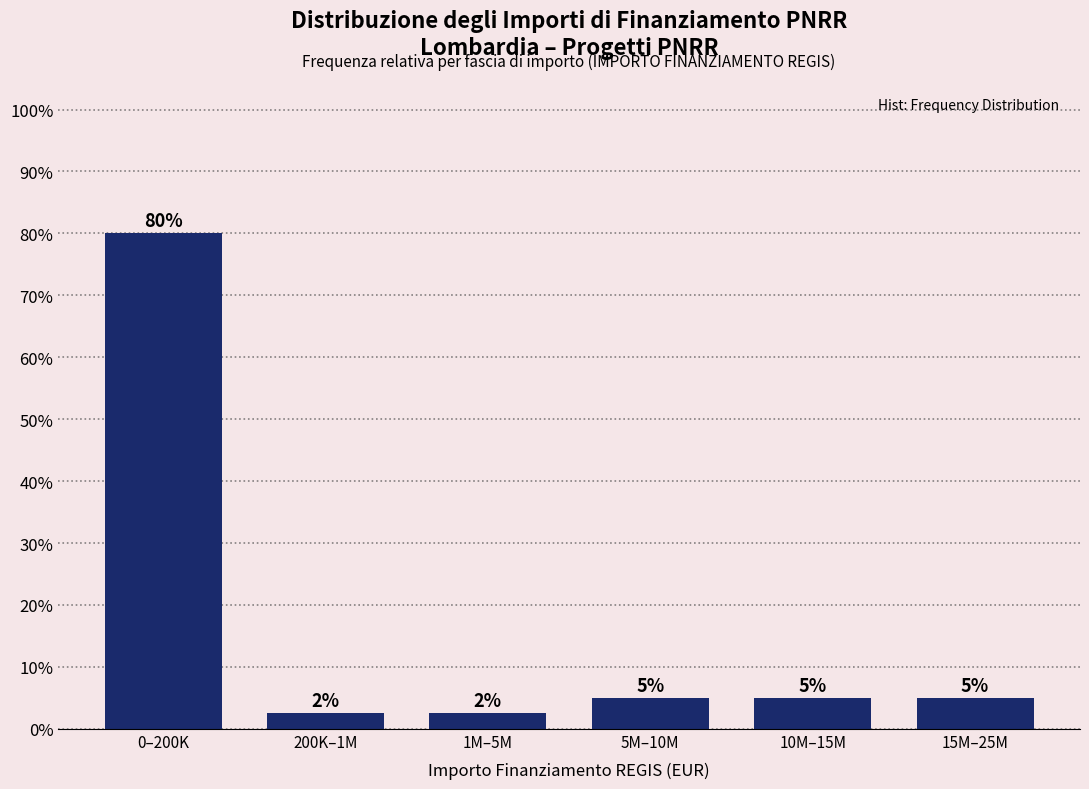

What is the greatest value displayed?

80.0